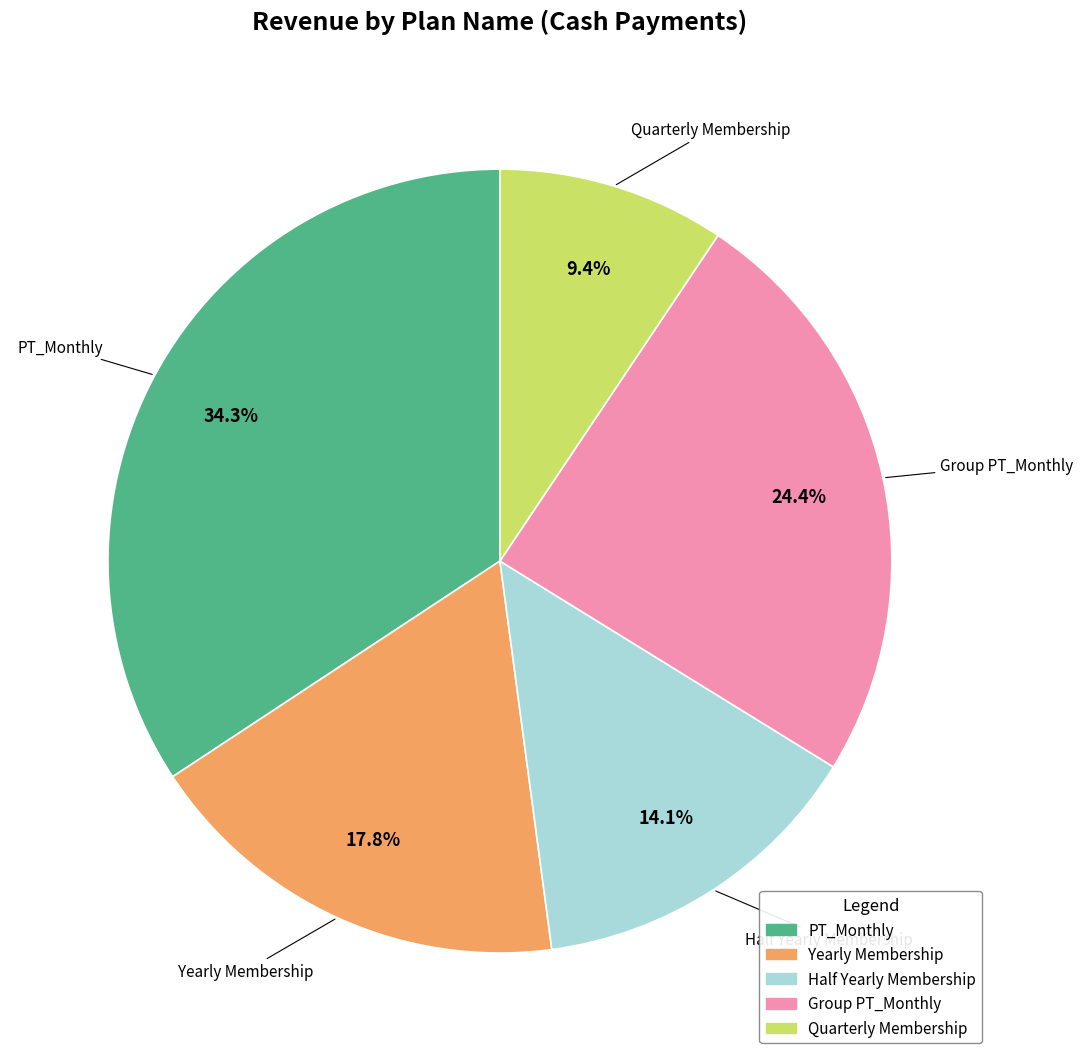

What is the ratio of the value at Quarterly Membership to the value at Group PT_Monthly?

0.4